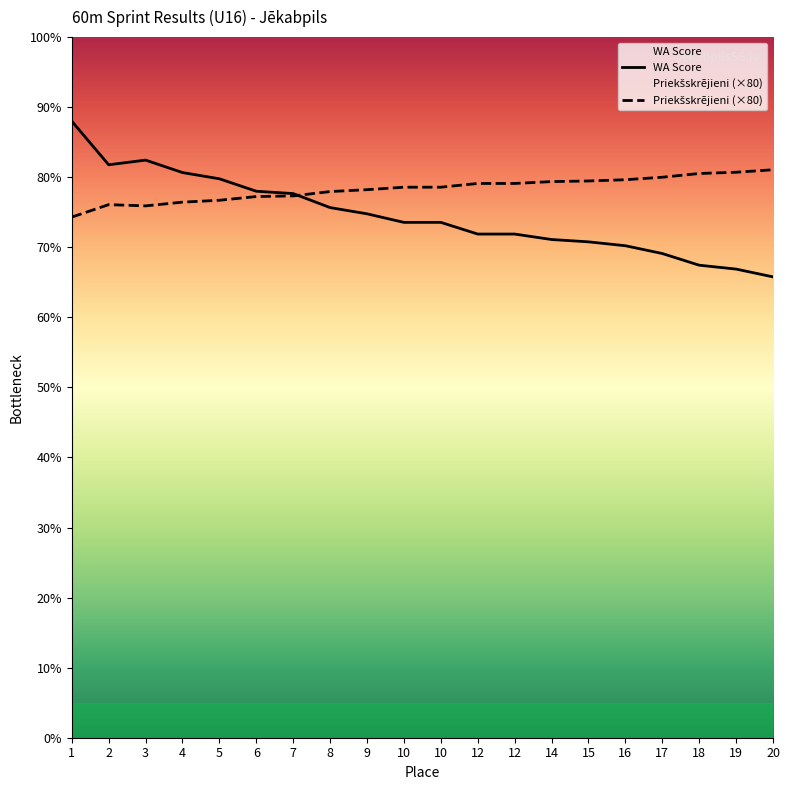

At which category is the sum across all series the highest?

1